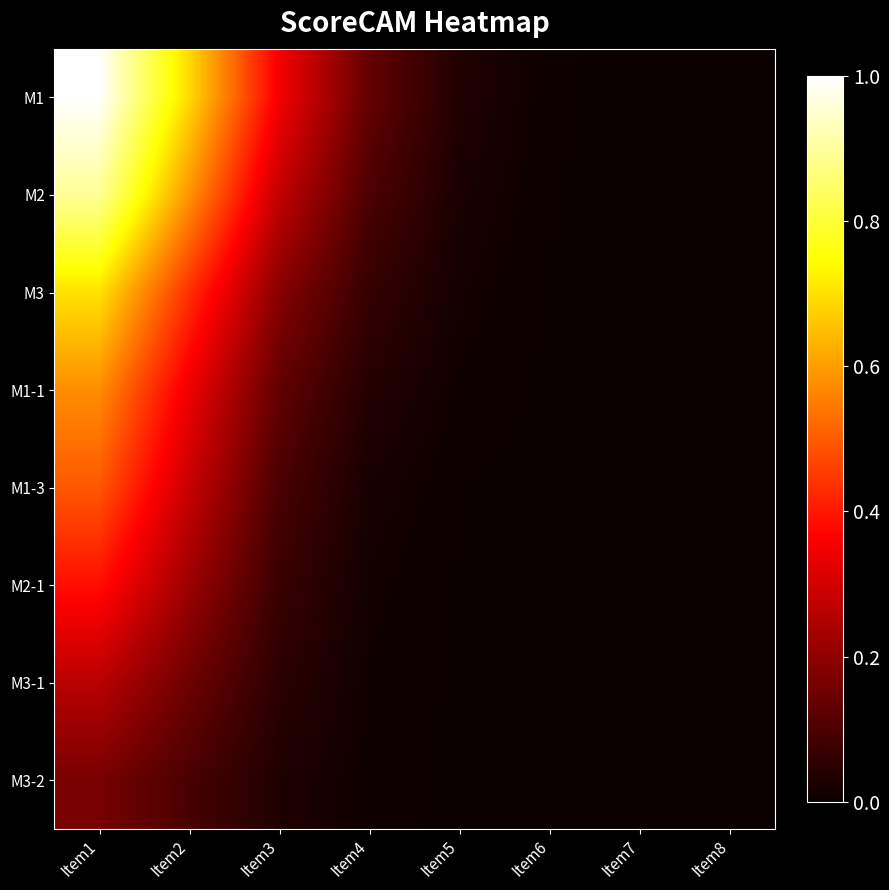

Reading right to left, what are all the values shown in this chart?

M1: Item8=0.0	Item7=0.0	Item6=0.0	Item5=0.0	Item4=0.1	Item3=0.4	Item2=0.7	Item1=1.0
M2: Item8=0.0	Item7=0.0	Item6=0.0	Item5=0.0	Item4=0.1	Item3=0.3	Item2=0.6	Item1=0.9
M3: Item8=0.0	Item7=0.0	Item6=0.0	Item5=0.0	Item4=0.1	Item3=0.2	Item2=0.4	Item1=0.7
M1-1: Item8=0.0	Item7=0.0	Item6=0.0	Item5=0.0	Item4=0.0	Item3=0.1	Item2=0.3	Item1=0.6
M1-3: Item8=0.0	Item7=0.0	Item6=0.0	Item5=0.0	Item4=0.0	Item3=0.1	Item2=0.3	Item1=0.5
M2-1: Item8=0.0	Item7=0.0	Item6=0.0	Item5=0.0	Item4=0.0	Item3=0.1	Item2=0.2	Item1=0.4
M3-1: Item8=0.0	Item7=0.0	Item6=0.0	Item5=0.0	Item4=0.0	Item3=0.0	Item2=0.2	Item1=0.3
M3-2: Item8=0.0	Item7=0.0	Item6=0.0	Item5=0.0	Item4=0.0	Item3=0.0	Item2=0.1	Item1=0.2